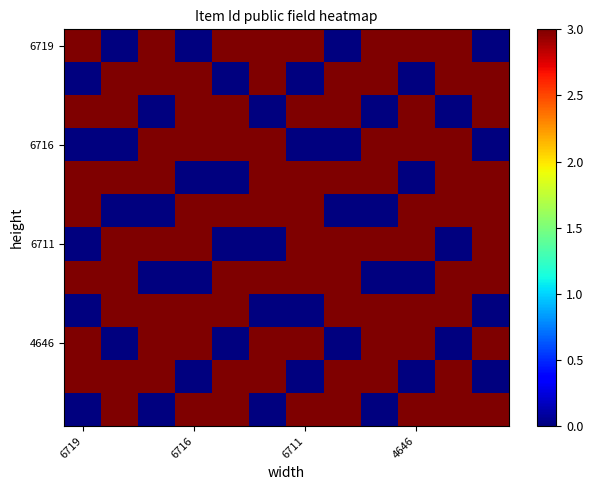

What is the maximum value shown in the chart?

3